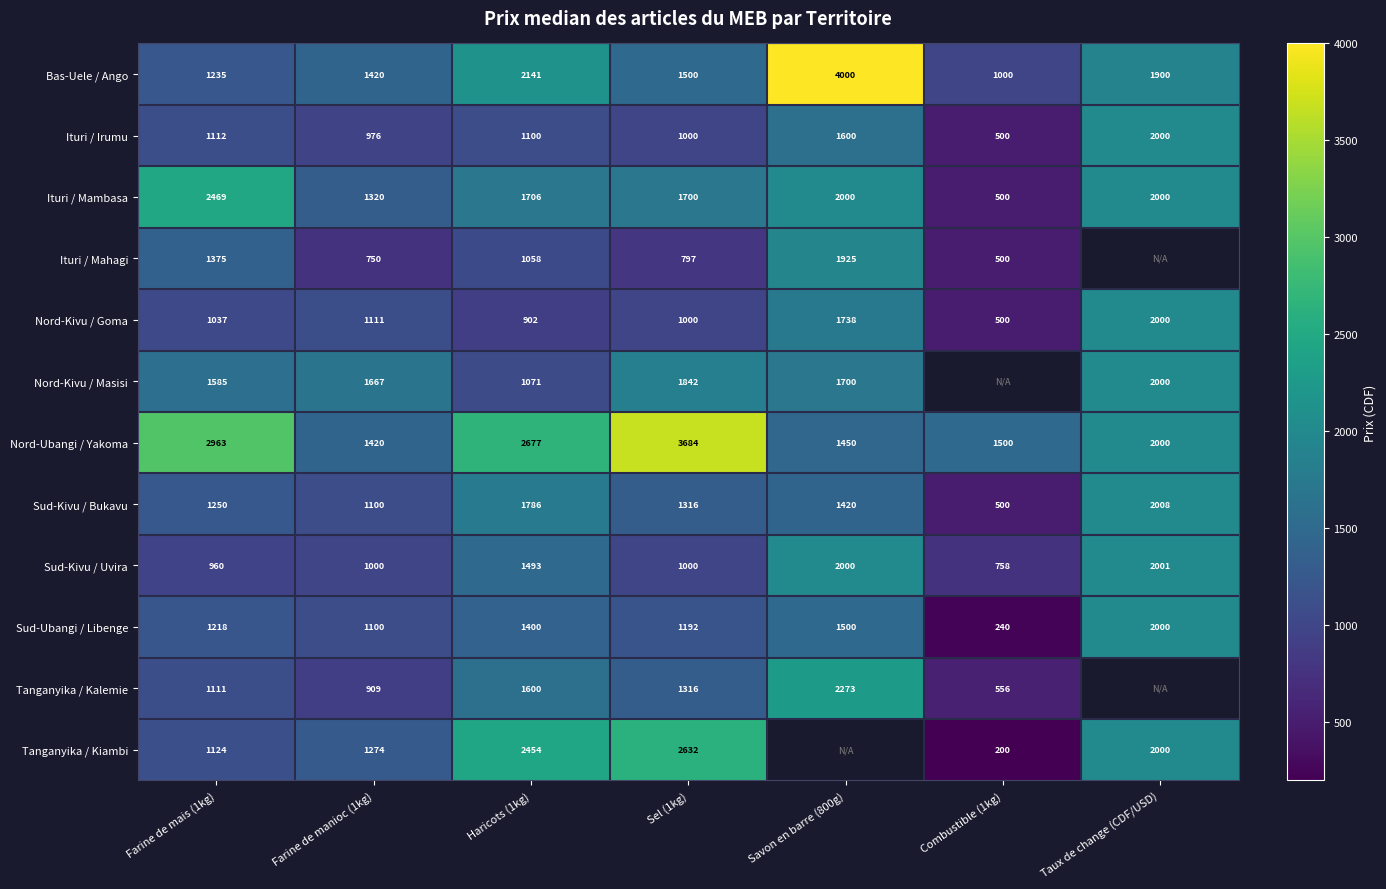

What is the difference between the highest and lowest values at Farine de mais (1kg)?

2003